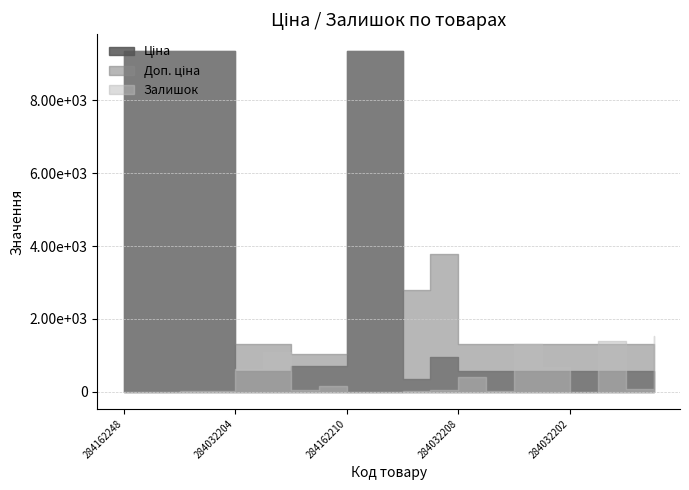

What is the sum of all Залишок values?

7432.0